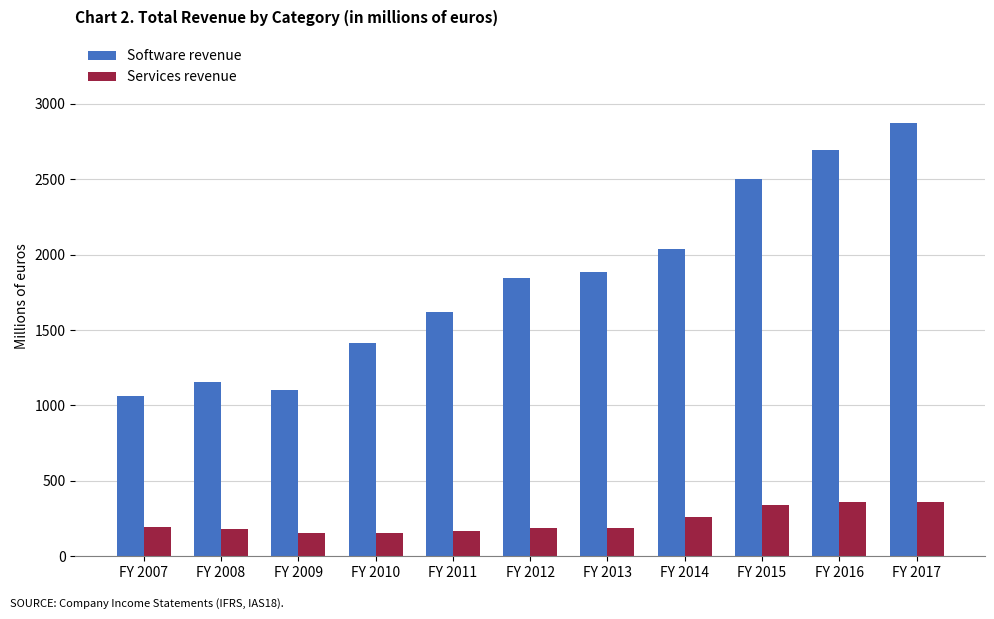

What is the value of the Software revenue bar at the 8th from the left?

2035.0